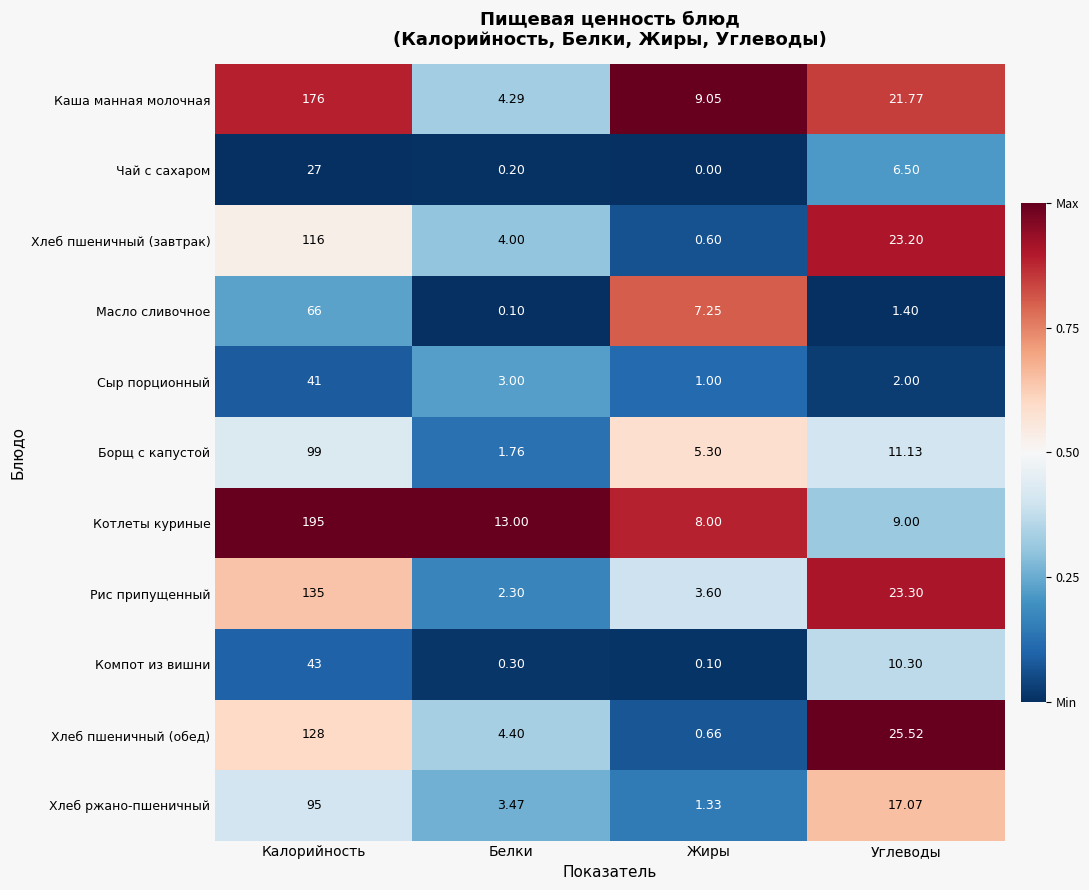

At which label does Компот из вишни reach its minimum?

Жиры